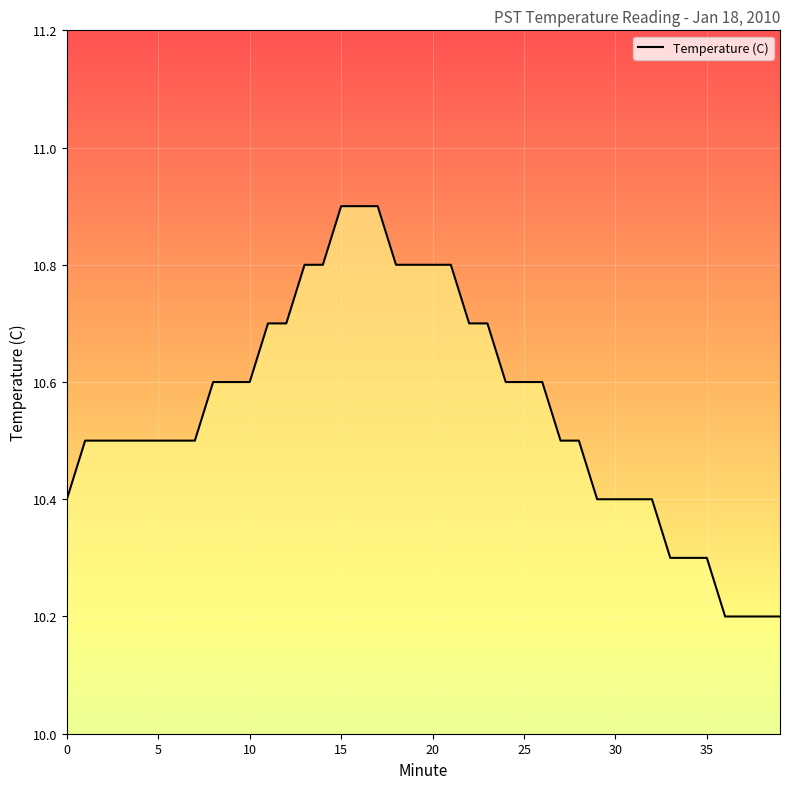

Reading left to right, what are all the values shown in this chart?

10.4	10.5	10.5	10.5	10.5	10.5	10.5	10.5	10.6	10.6	10.6	10.7	10.7	10.8	10.8	10.9	10.9	10.9	10.8	10.8	10.8	10.8	10.7	10.7	10.6	10.6	10.6	10.5	10.5	10.4	10.4	10.4	10.4	10.3	10.3	10.3	10.2	10.2	10.2	10.2